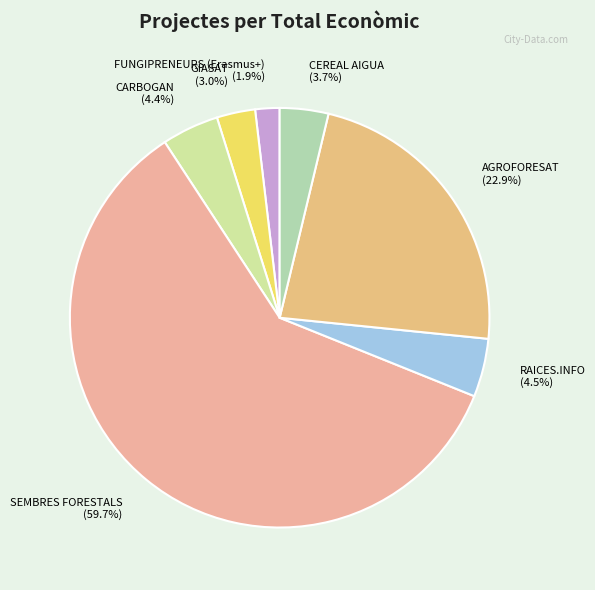

To the nearest percent, what portion does SEMBRES FORESTALS represent?

60%